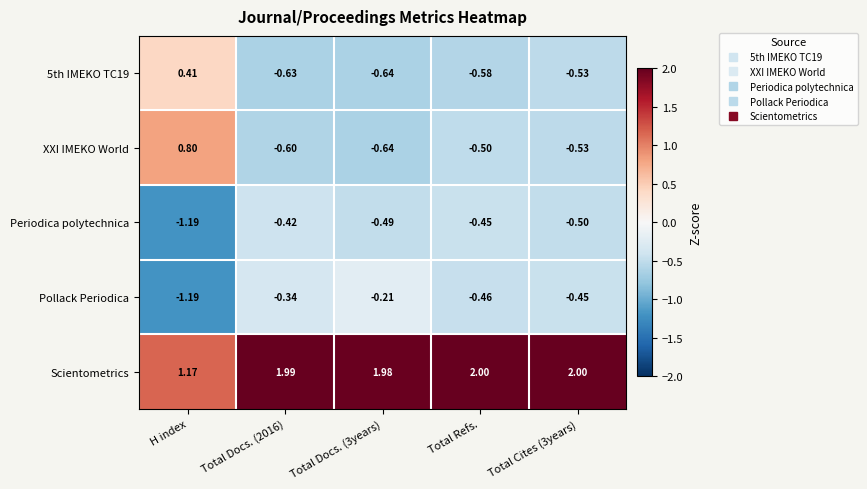

Which label corresponds to the smallest value in the chart?

H index